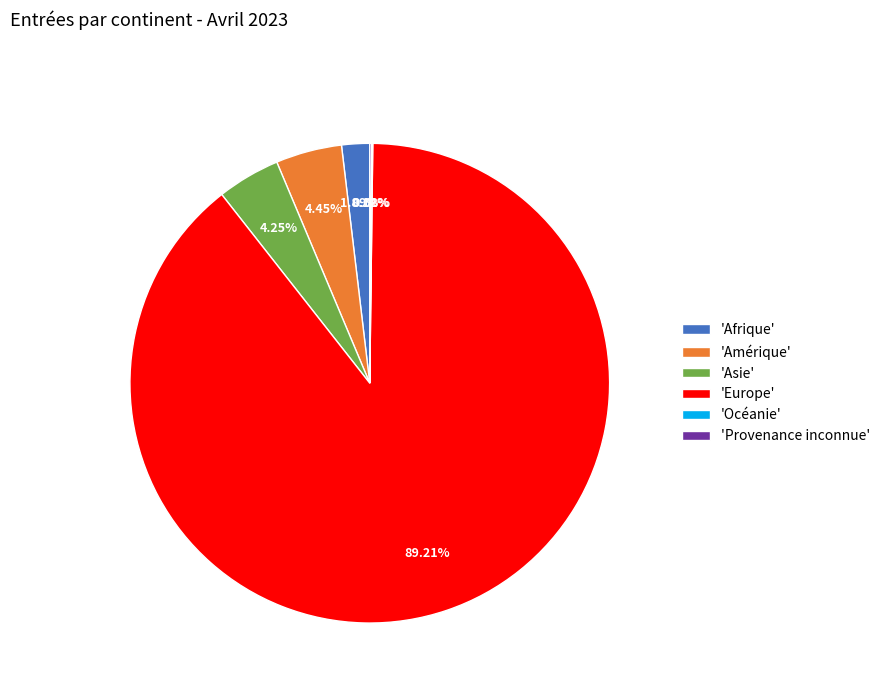

What is the largest slice in the pie chart?

'Europe'